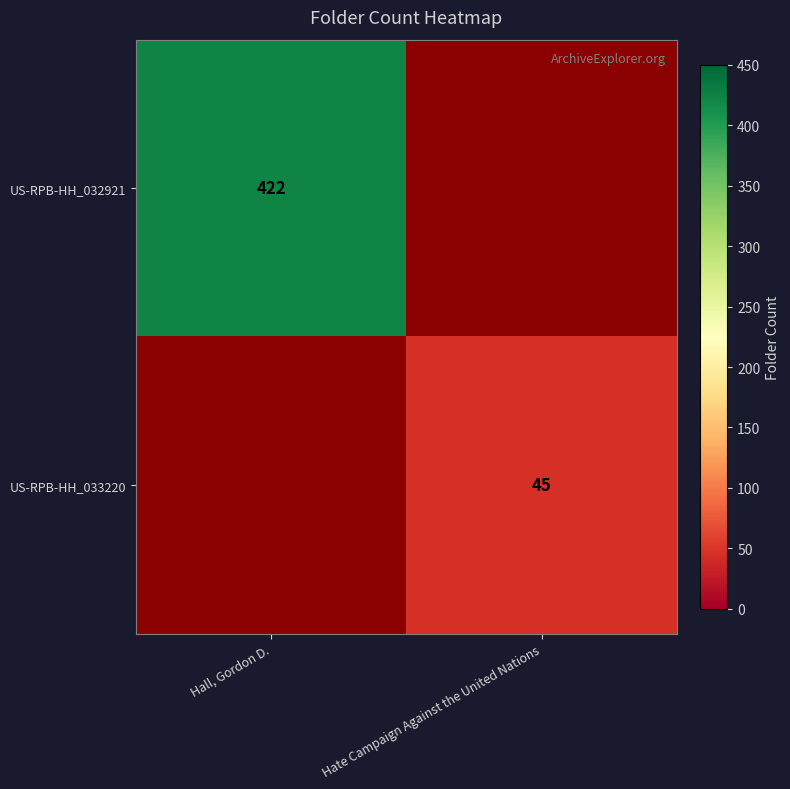

How many data points does each series have?

2